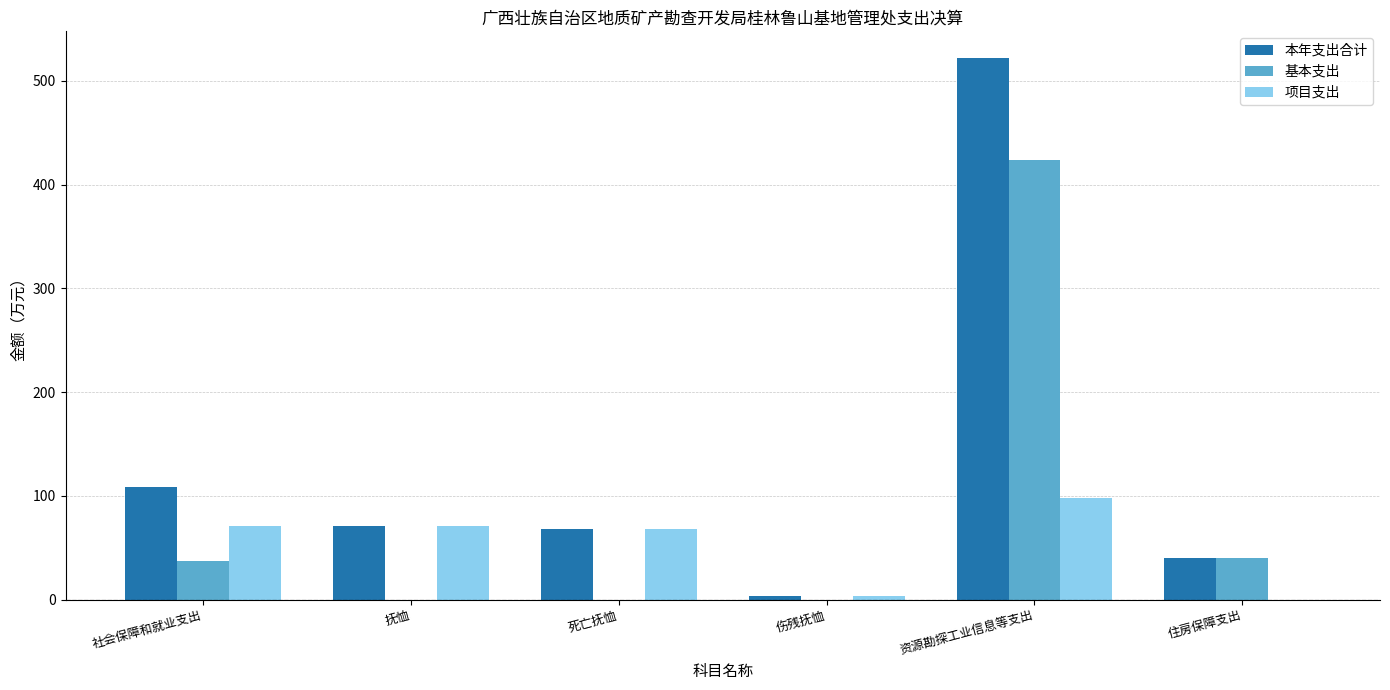

Which category has the highest value in the 本年支出合计 series?

资源勘探工业信息等支出